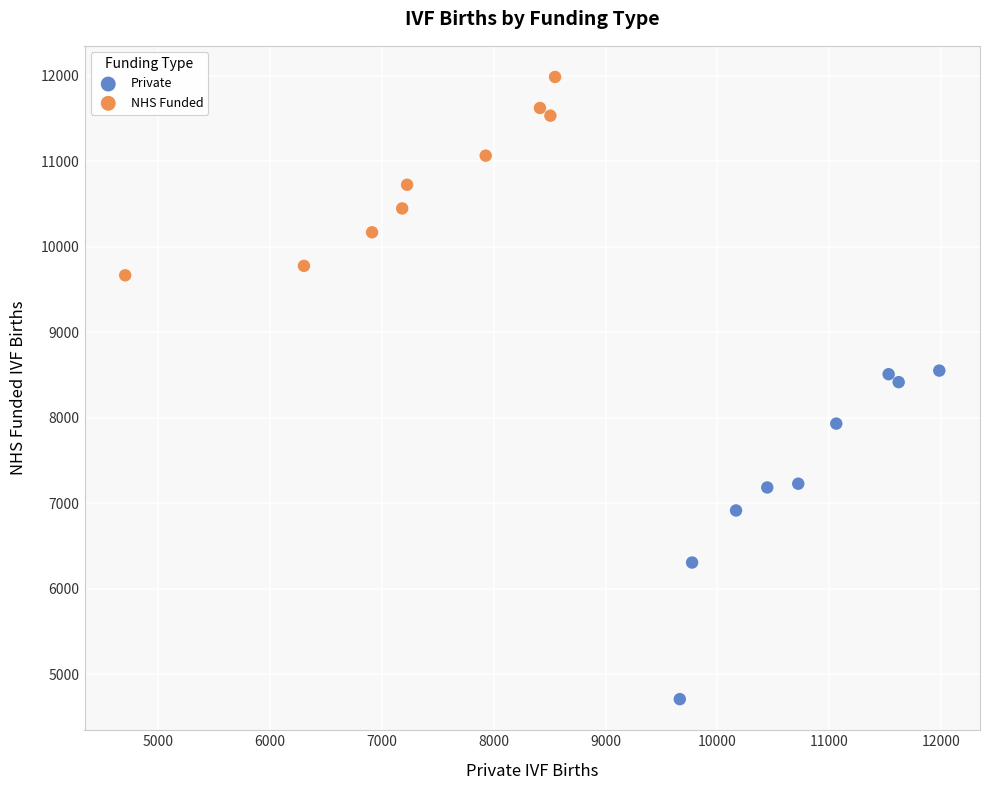

Which series reaches the maximum Y coordinate?

NHS Funded